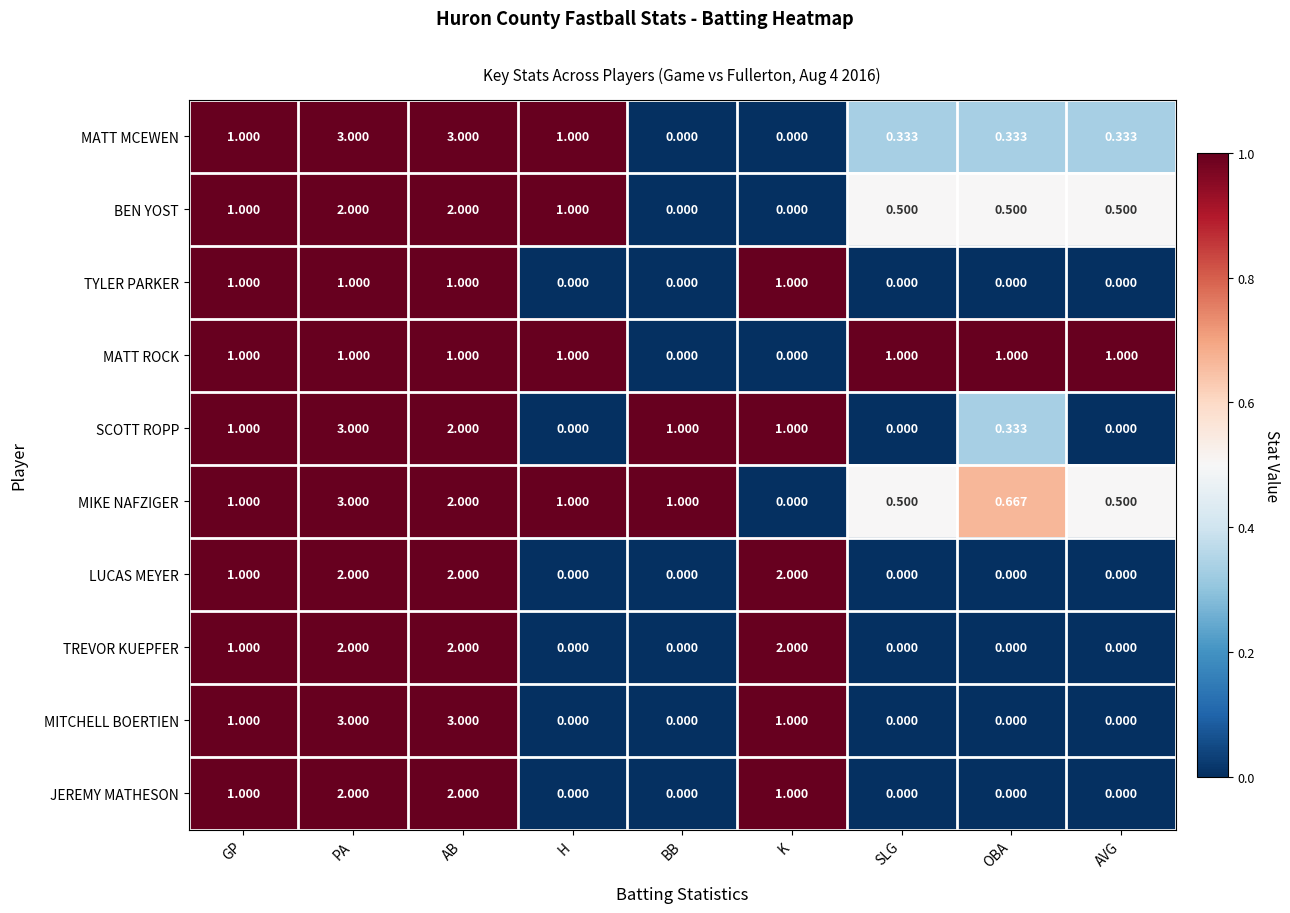

Which series changed the most between H and AVG?

MATT MCEWEN